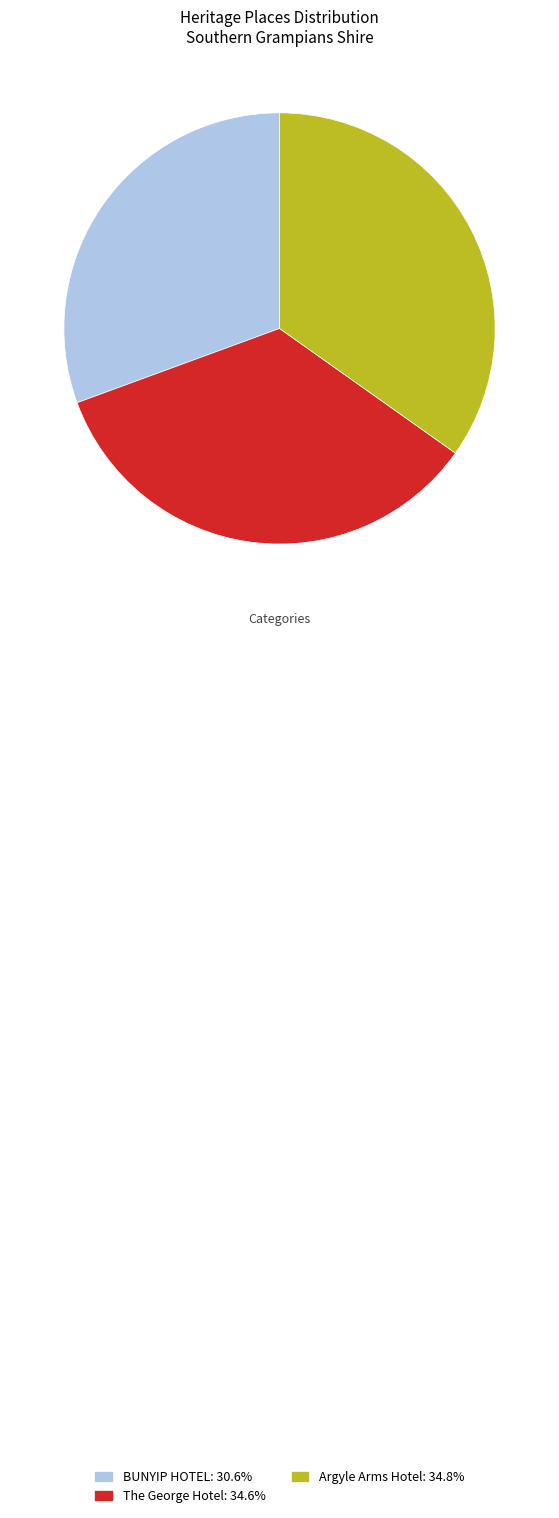

Does any single category account for the majority?

No